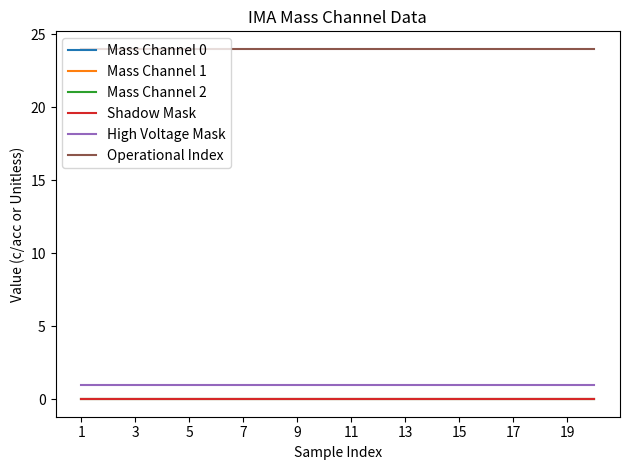

Does the chart display data point markers on the line(s)?

No